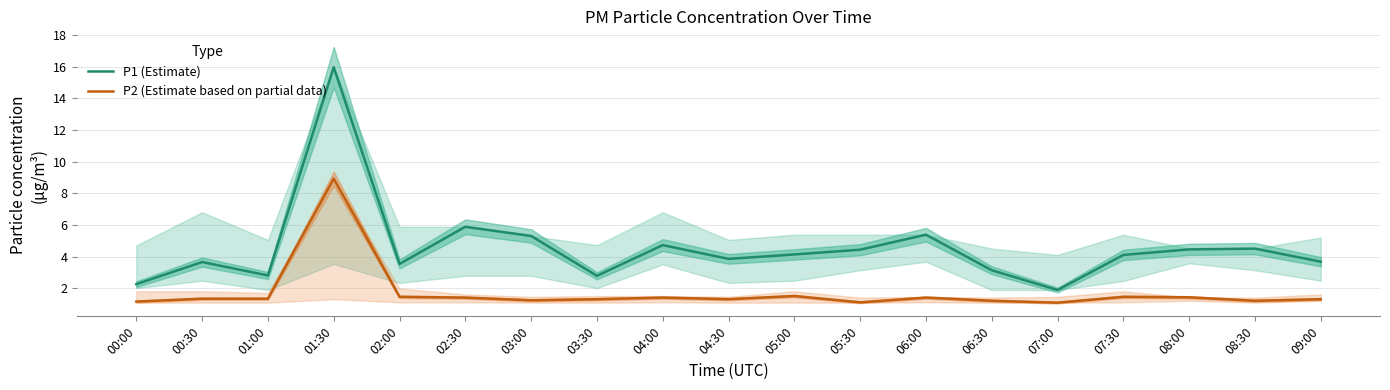

The P2 (Estimate based on partial data) series shows 1.4 at 08:00. True or false?

True